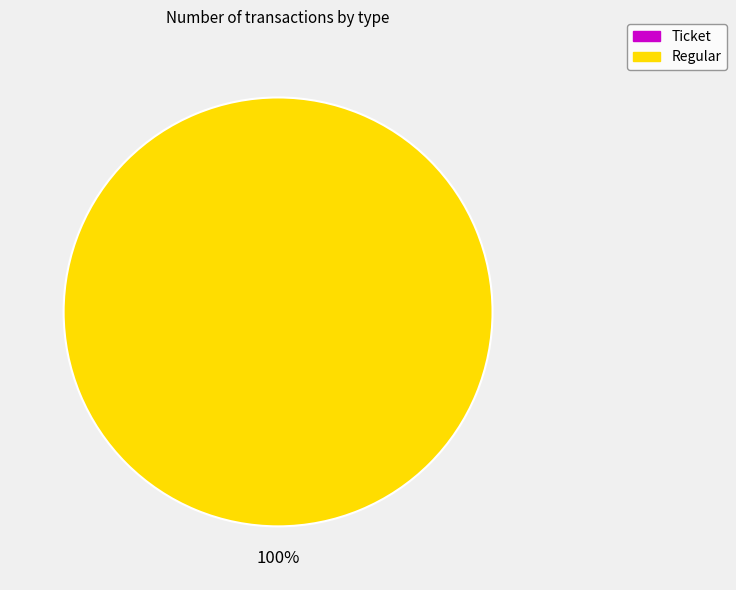

To the nearest percent, what is the difference between the largest and smallest slice percentages?

100%